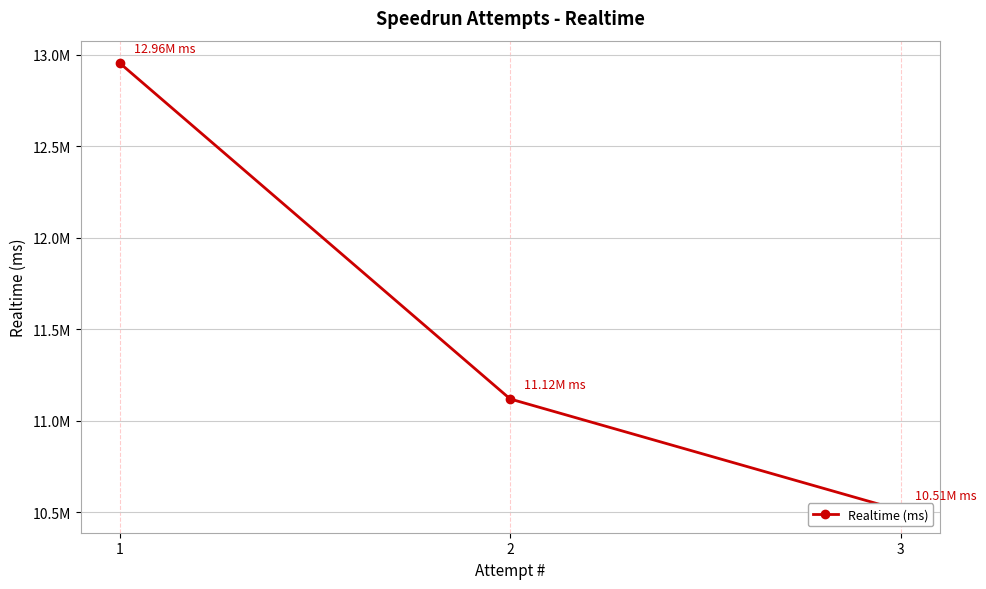

Rank the categories by value from lowest to highest.

3, 2, 1